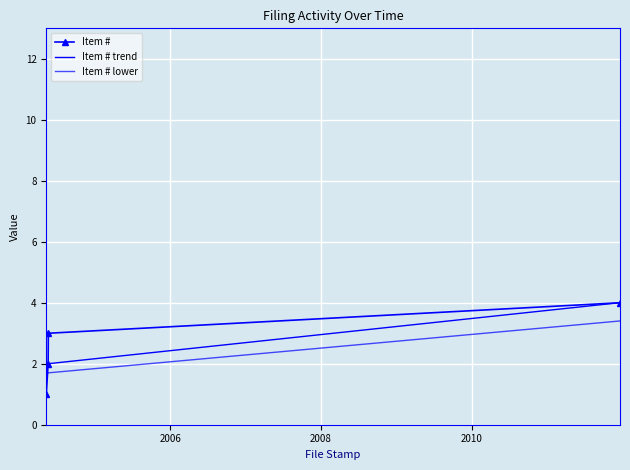

Reading left to right, what are all the values shown in this chart?

1	2	3	4